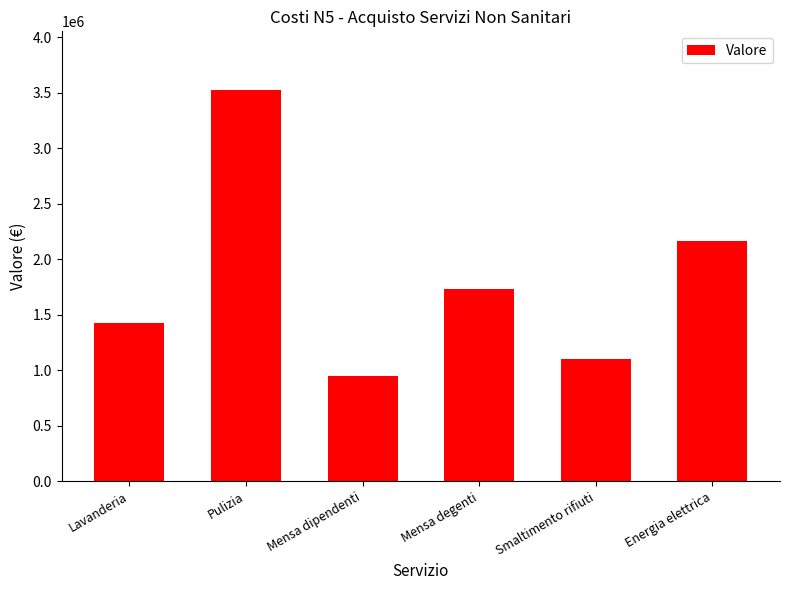

Are the bars grouped side by side (vs. stacked)?

No